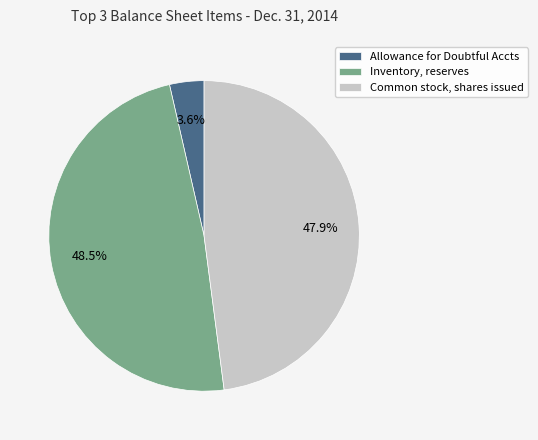

To the nearest percent, what is the average slice percentage?

33%